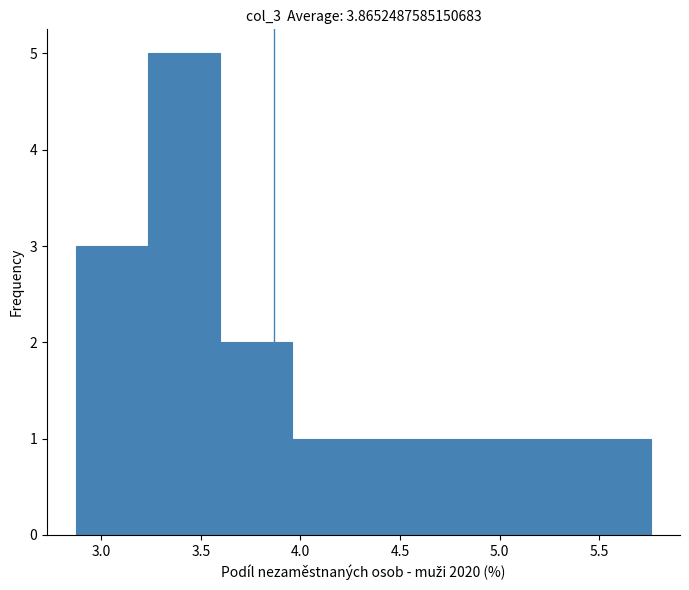

Reading left to right, transcribe this chart: for each bar, give the range it covers on the x-axis and its height. Neither the bar edges nor the heights are printed on the chart, so give them approximately, as read against the axes.

2.85 to 3.25: 3
3.25 to 3.60: 5
3.60 to 3.95: 2
3.95 to 4.30: 1
4.30 to 4.70: 1
4.70 to 5.05: 1
5.05 to 5.40: 1
5.40 to 5.75: 1